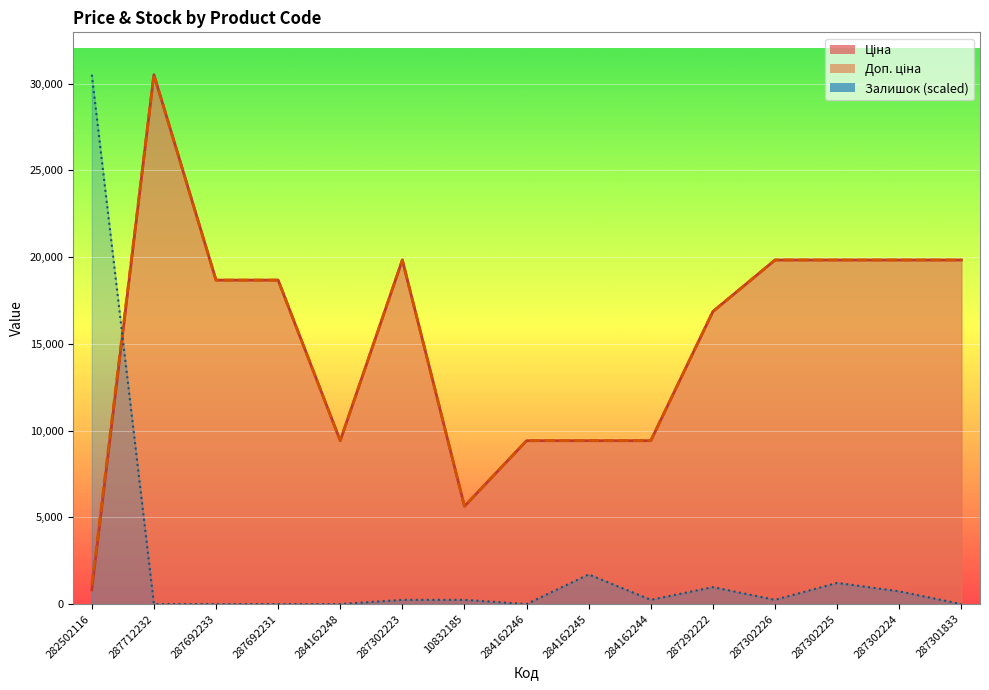

What is the total value across all series at 287301833?

39662.1